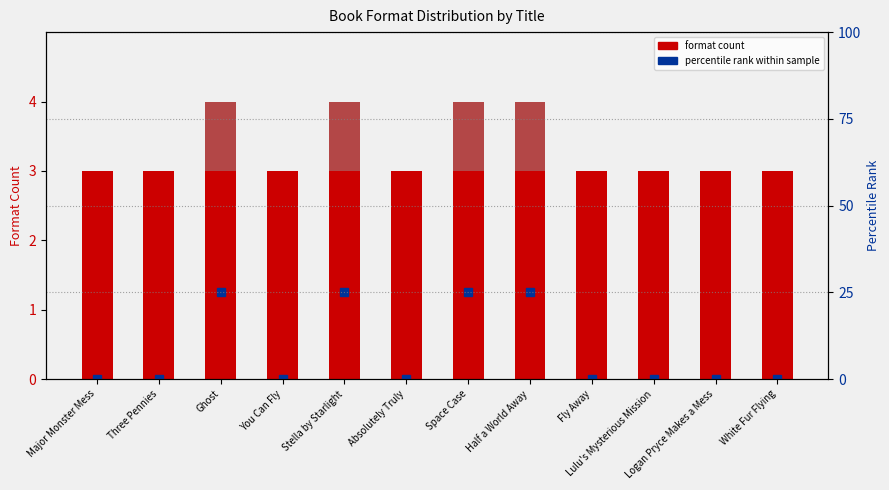

Count the number of categories in the chart.

12